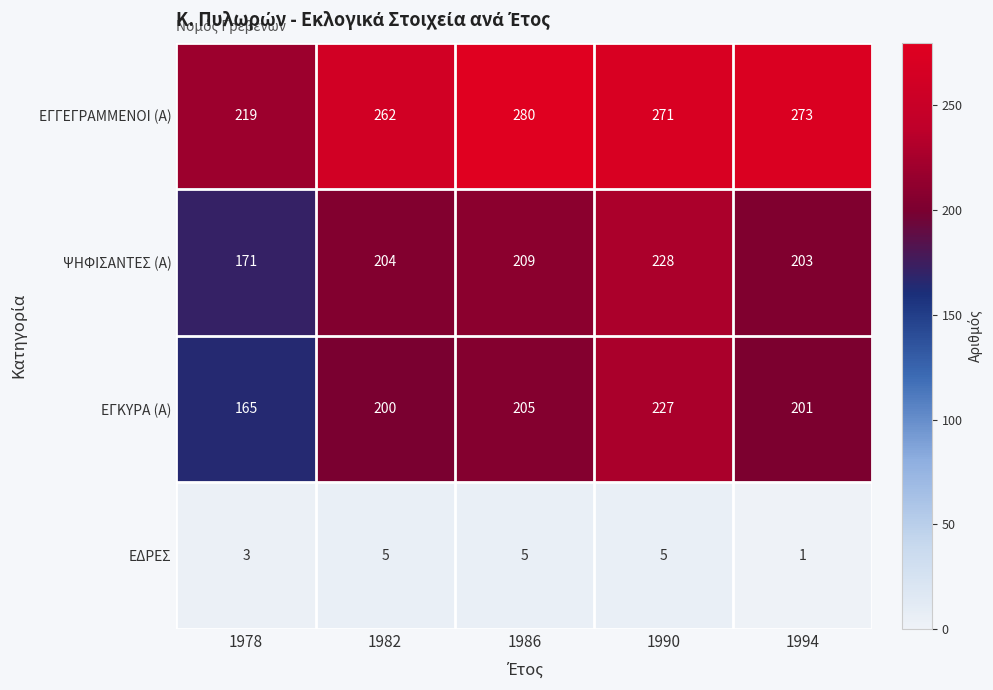

What is the total value across all series at 1986?

699